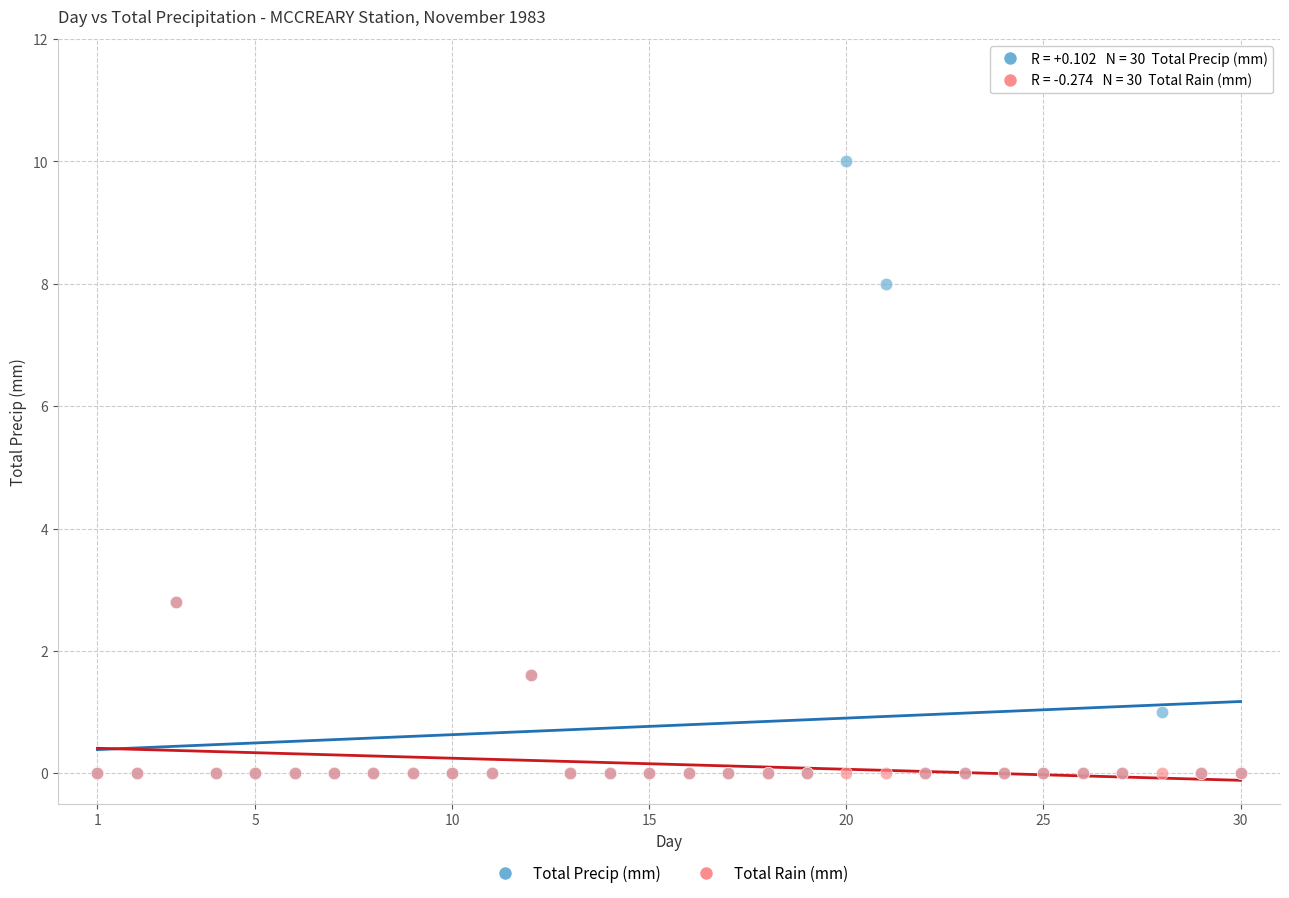

Which series reaches the maximum Y coordinate?

Total Precip (mm)